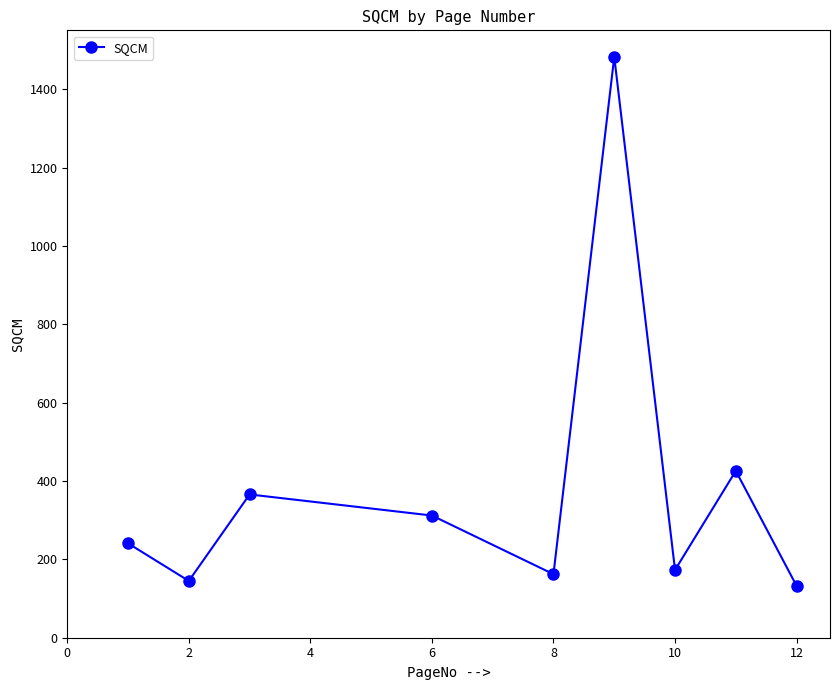

What is the smallest value displayed?

132.4